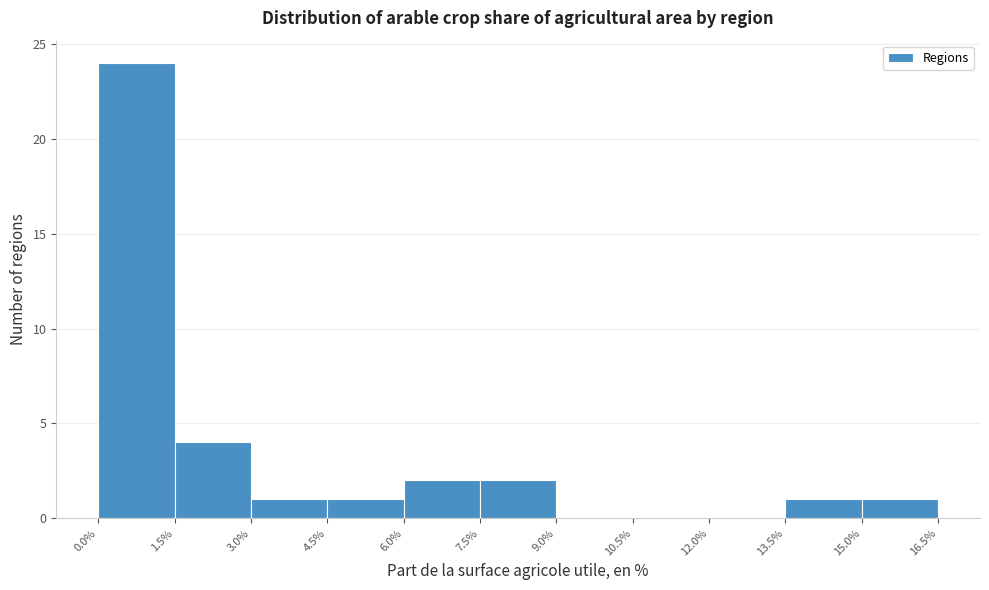

Reading left to right, transcribe this chart: for each bar, give the range it covers on the x-axis and its height. The values are not printed on the chart, so give them approximately, as read against the axis.

0.0% to 1.5%: 24
1.5% to 3.0%: 4
3.0% to 4.5%: 1
4.5% to 6.0%: 1
6.0% to 7.5%: 2
7.5% to 9.0%: 2
9.0% to 10.5%: 0
10.5% to 12.0%: 0
12.0% to 13.5%: 0
13.5% to 15.0%: 1
15.0% to 16.5%: 1